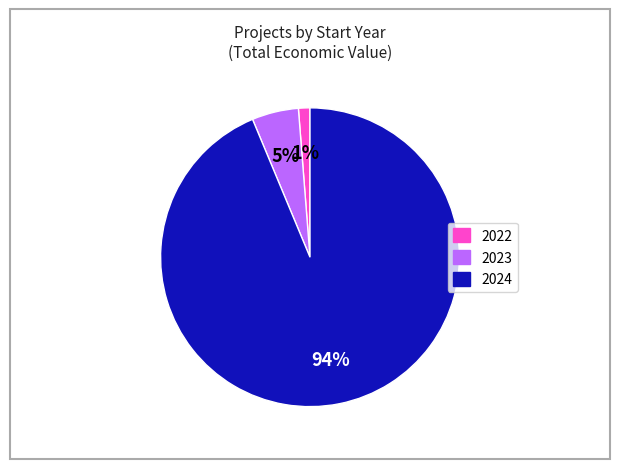

To the nearest percent, what percentage of the pie is 2022?

1%